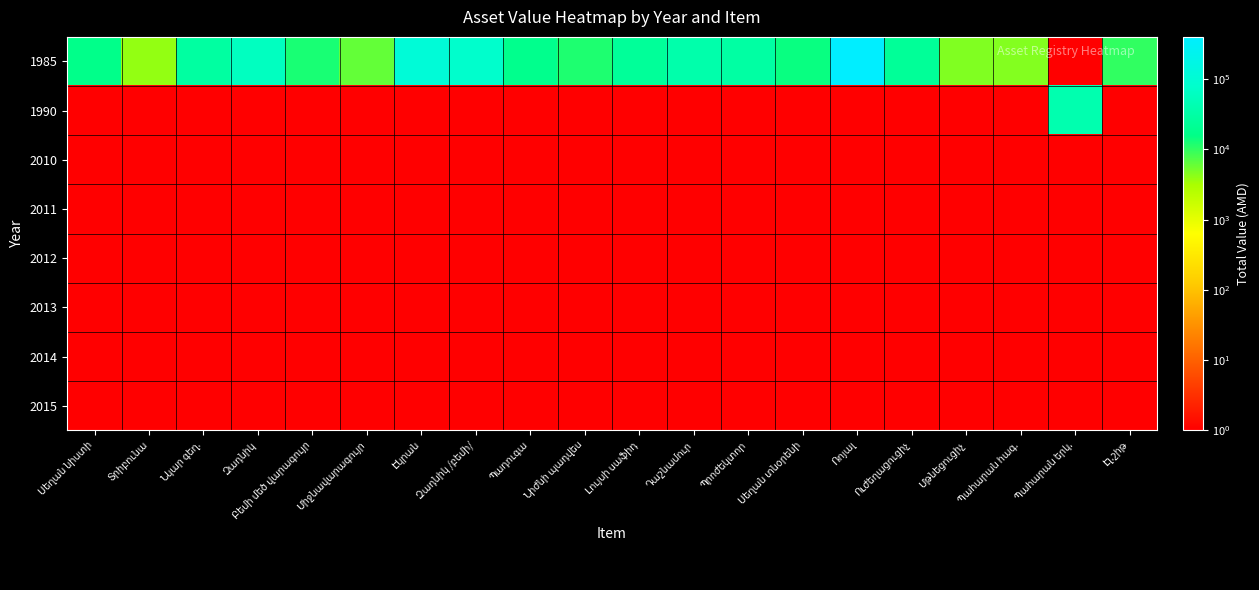

Rank the series at Նկար գեղ. from lowest to highest value.

1990, 2010, 2011, 2012, 2013, 2014, 2015, 1985